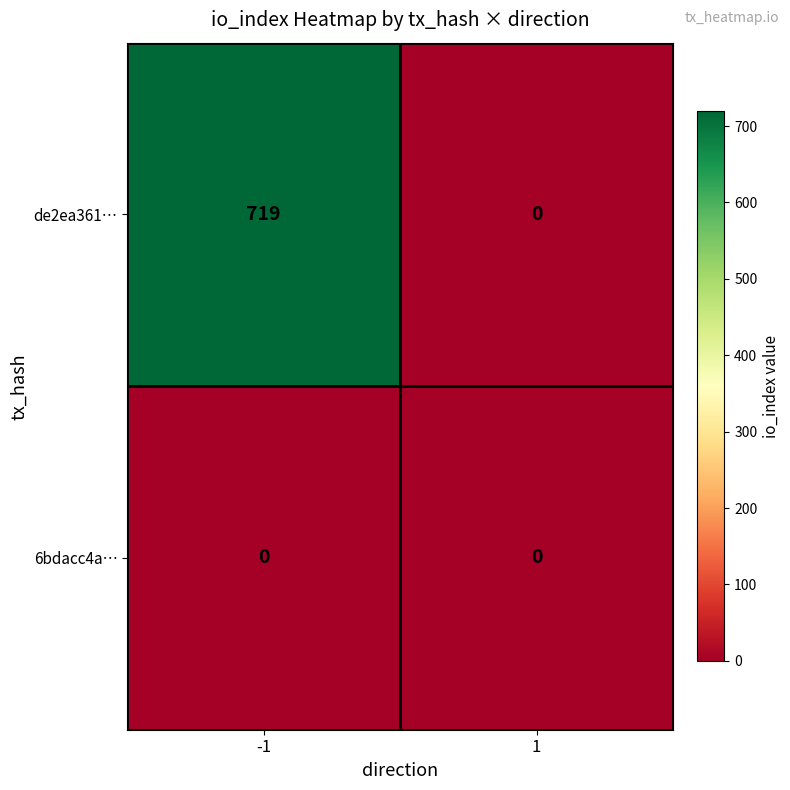

True or false: de2ea361… has a value of 194 at -1.

False